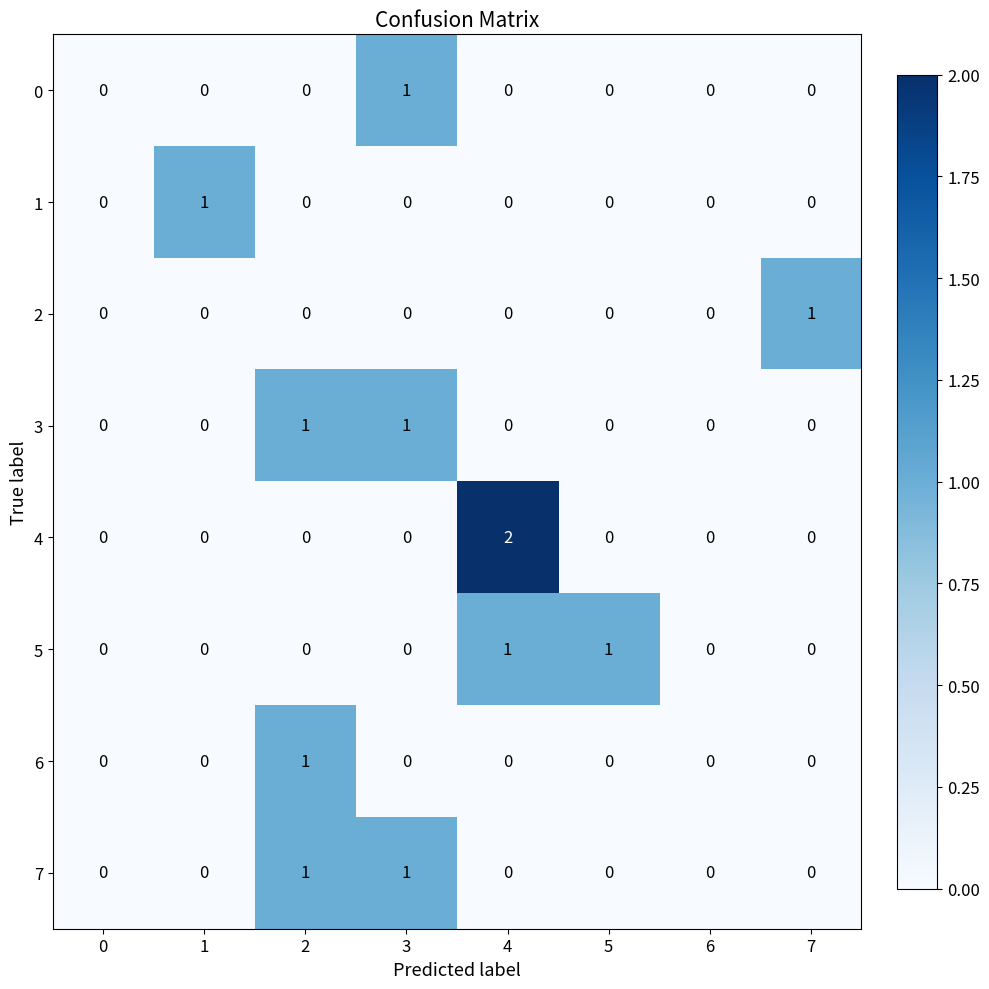

Is the value of 0 at 3 greater than the value of 4 at 6?

Yes